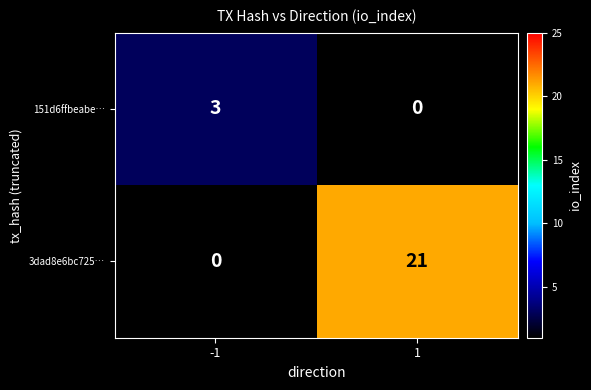

List the series in order of their overall mean, highest first.

3dad8e6bc725…, 151d6ffbeabe…